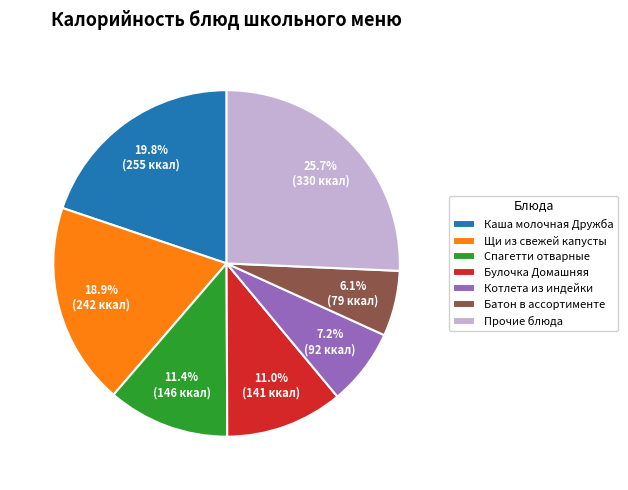

Which has a higher value, Спагетти отварные or Каша молочная Дружба?

Каша молочная Дружба